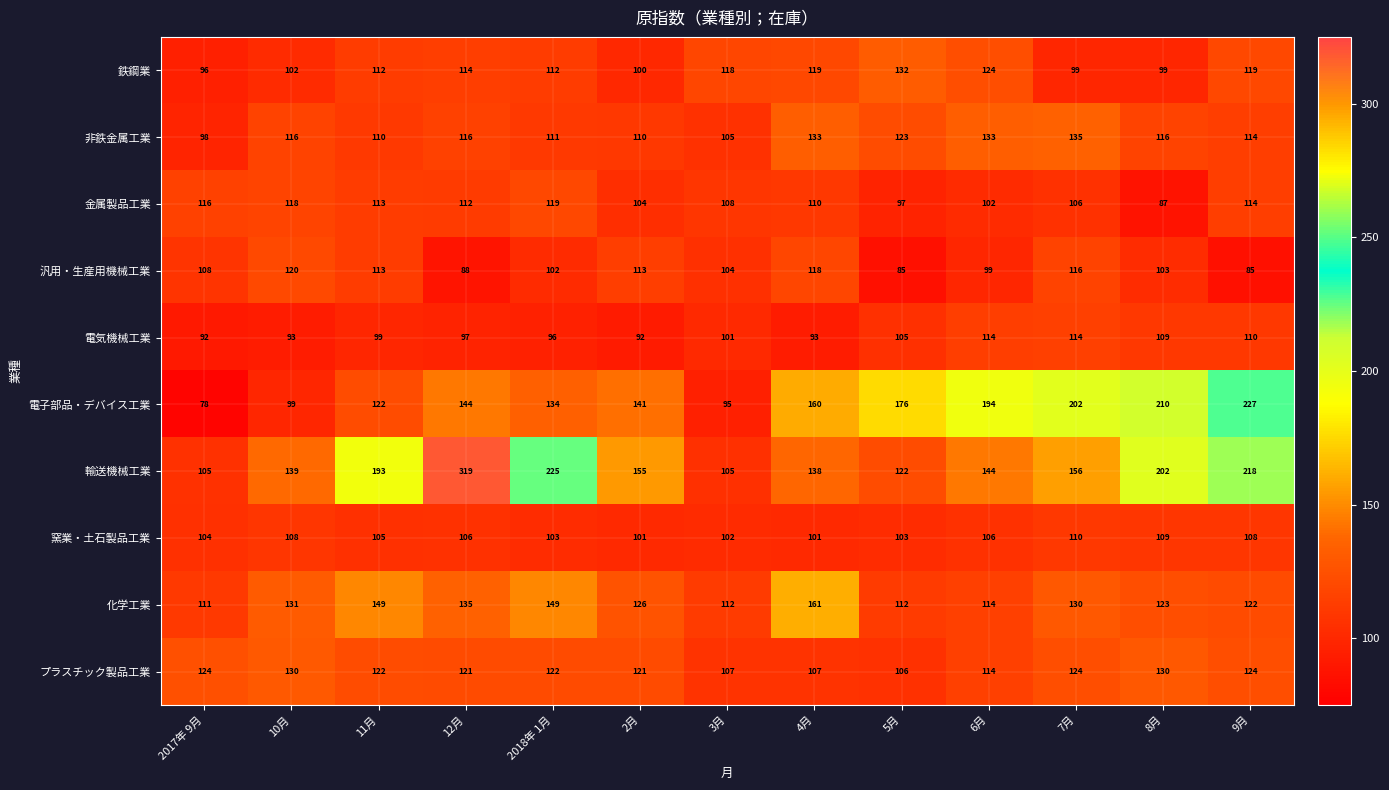

Which series has the largest total across all categories?

輸送機械工業